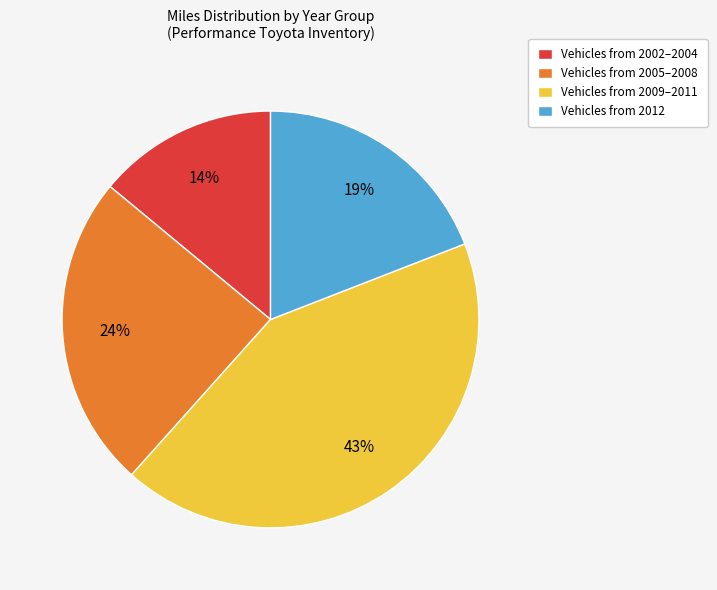

Combined, do Vehicles from 2012 and Vehicles from 2005–2008 account for over 50%?

No